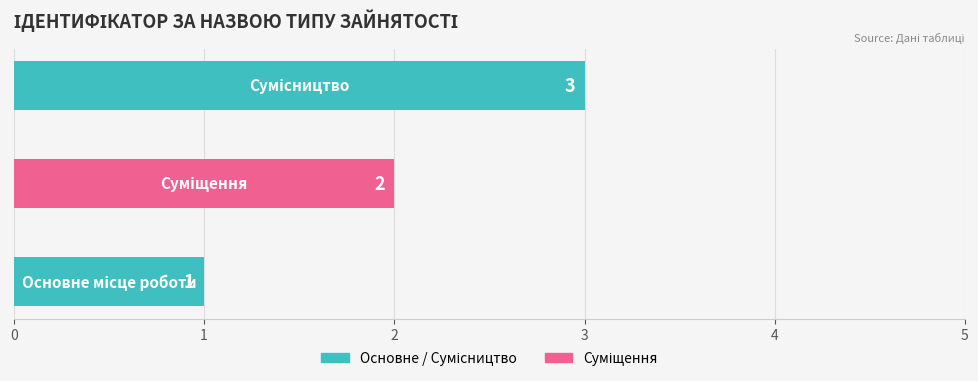

Count the values in the range 1 to 3.

3